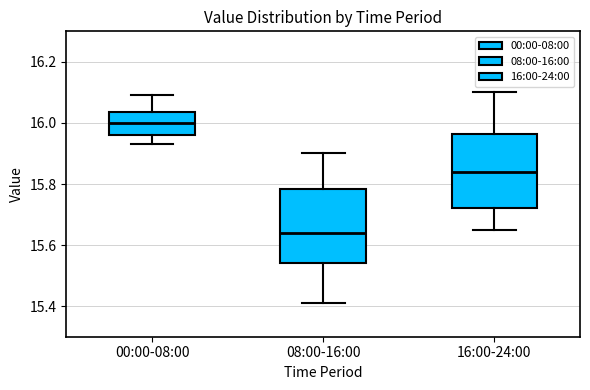

Where is the lower edge of the box for 16:00-24:00 on the y-axis? The values are not printed on the chart, so give them approximately, as read against the axis.

15.72